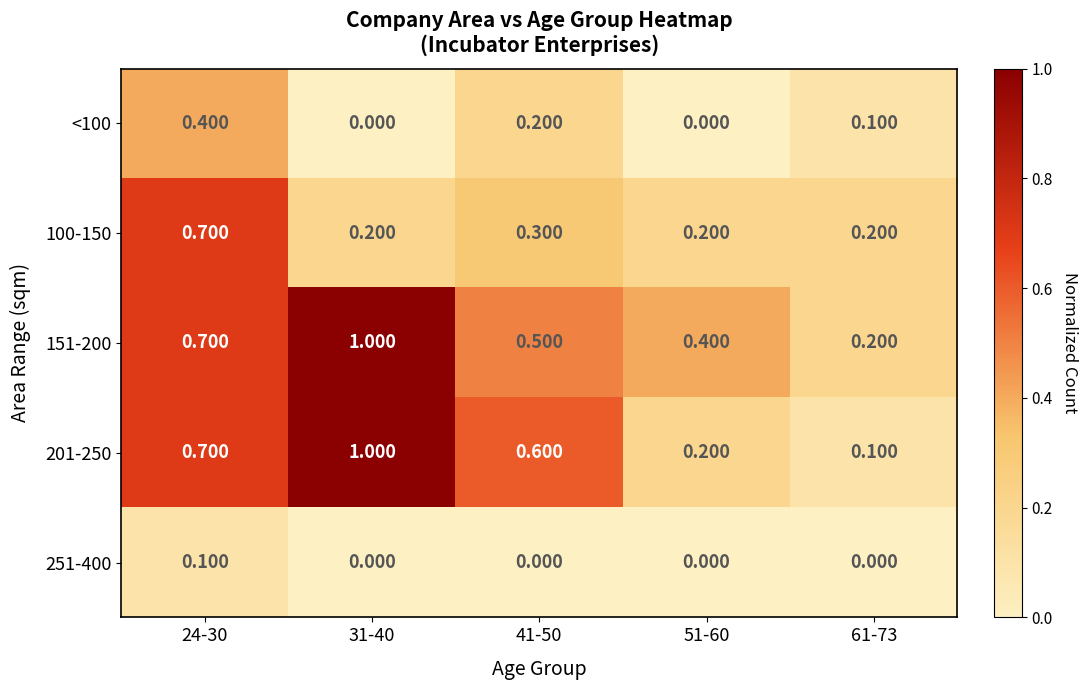

Is the value of 201-250 at 51-60 greater than the value of 100-150 at 41-50?

No